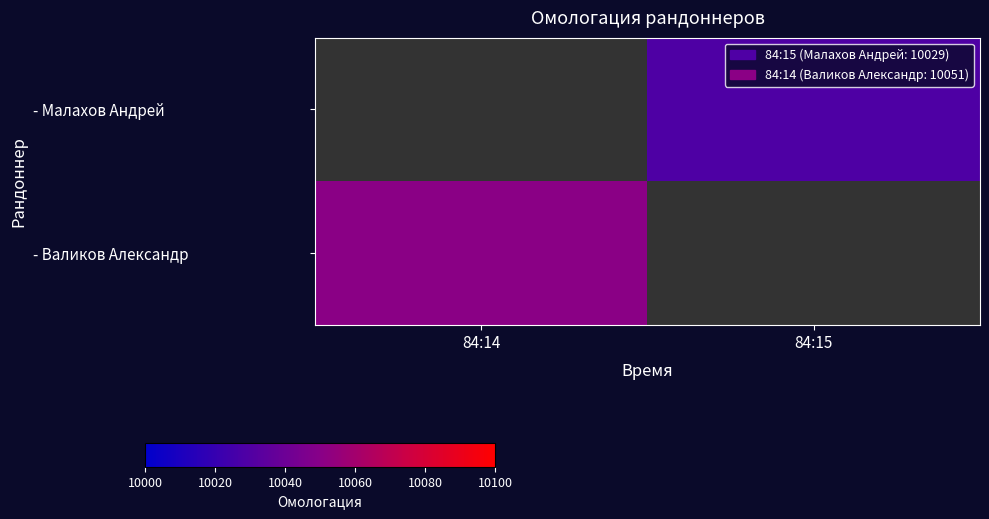

Rank the series by their maximum value, from lowest to highest.

- Малахов Андрей, - Валиков Александр